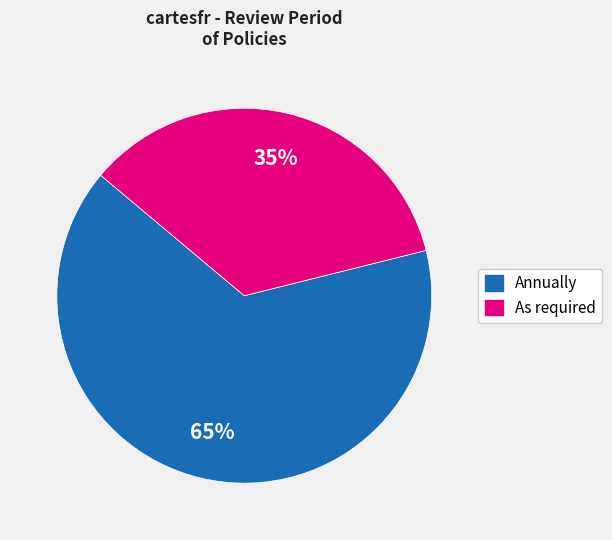

Between Annually and As required, which is larger?

Annually